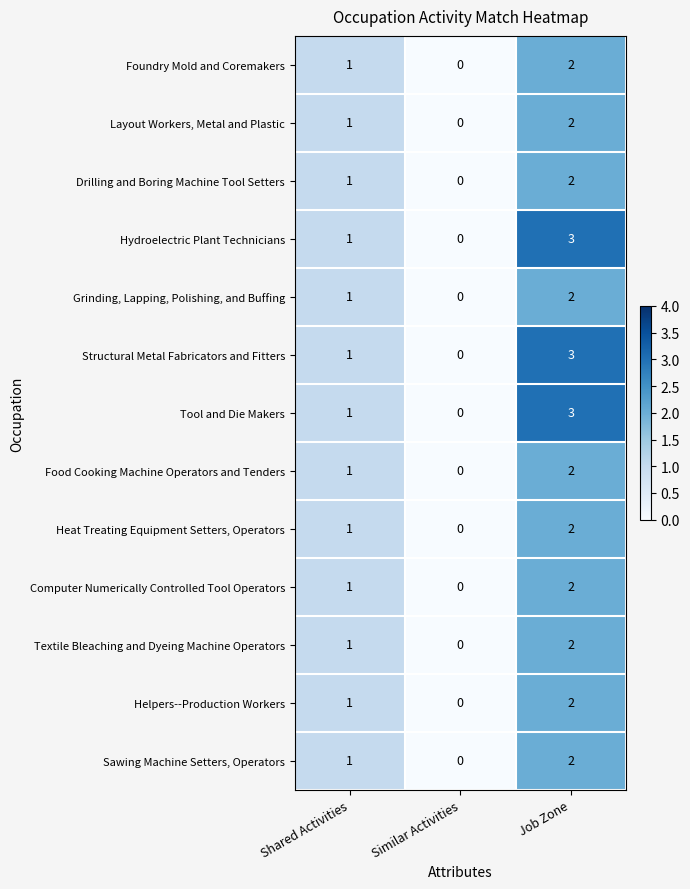

How many values in the Textile Bleaching and Dyeing Machine Operators series are below 1?

1